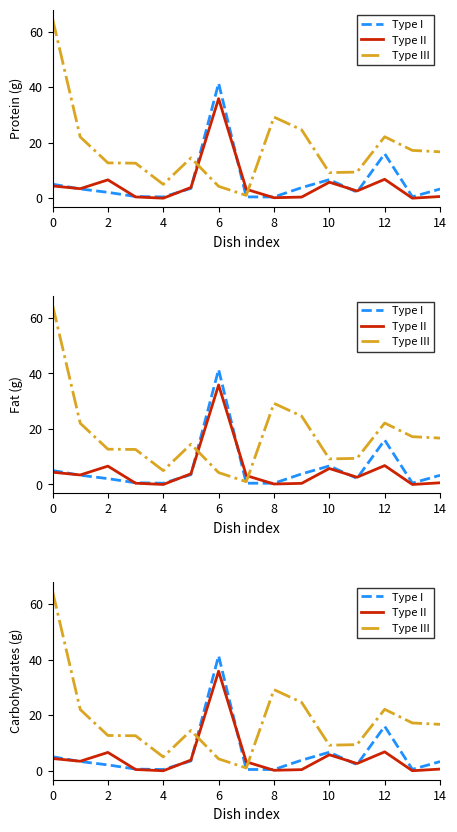

How many series are shown in this chart?

3